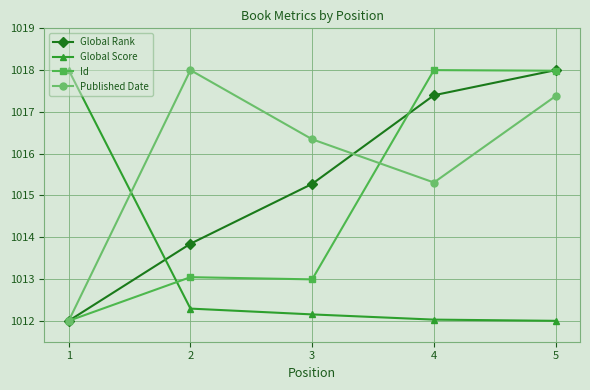

Which series ends up on top after the final intersection of Global Score and Global Rank?

Global Rank